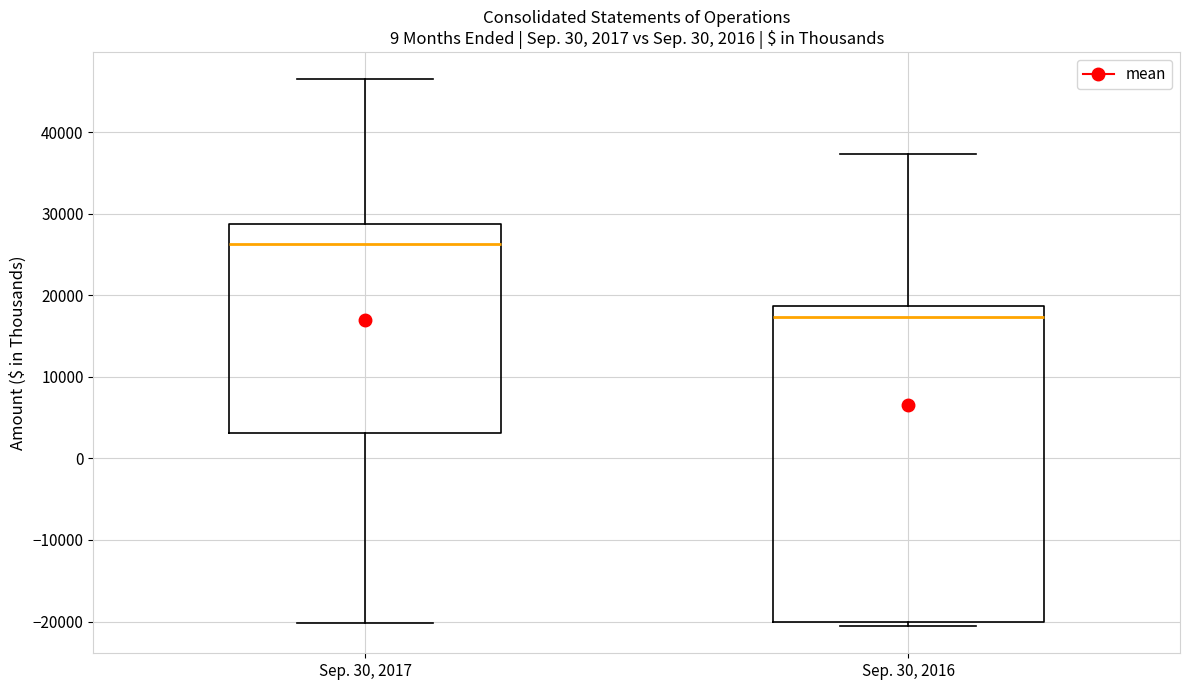

Which box has the highest median line?

Sep. 30, 2017